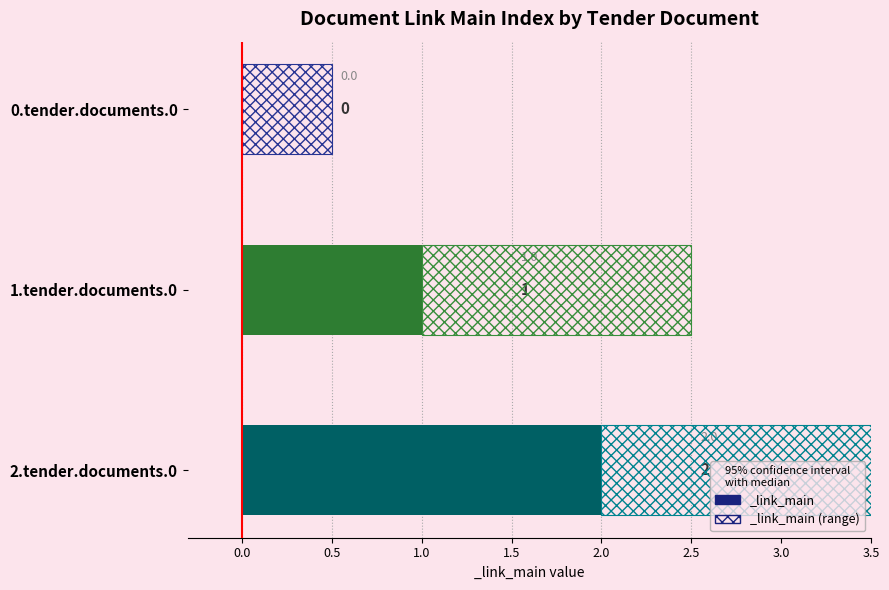

Between 0.tender.documents.0 and 2.tender.documents.0, which is larger?

2.tender.documents.0